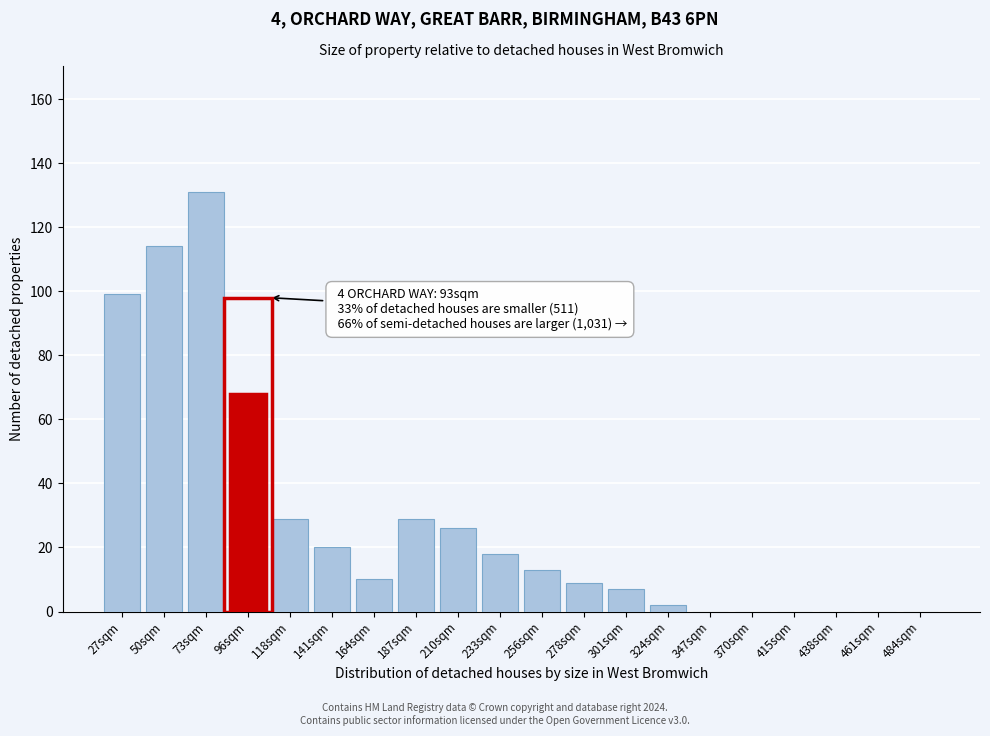

Reading left to right, extract all data points from this chart.

27sqm=99	50sqm=114	73sqm=131	96sqm=68	118sqm=29	141sqm=20	164sqm=10	187sqm=29	210sqm=26	233sqm=18	256sqm=13	278sqm=9	301sqm=7	324sqm=2	347sqm=0	370sqm=0	415sqm=0	438sqm=0	461sqm=0	484sqm=0